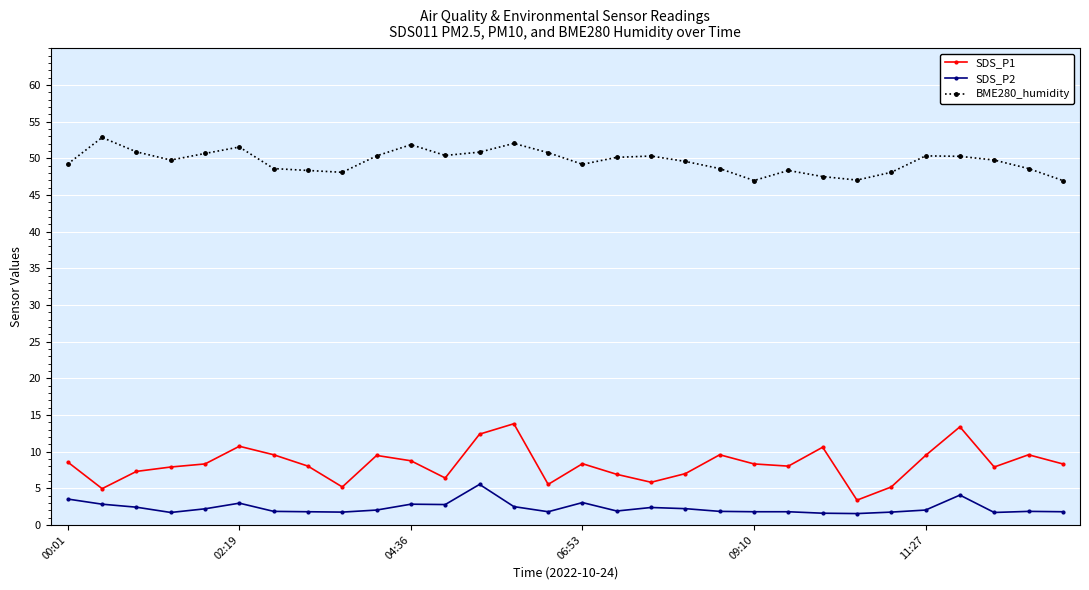

Which series has the widest spread of values?

SDS_P1